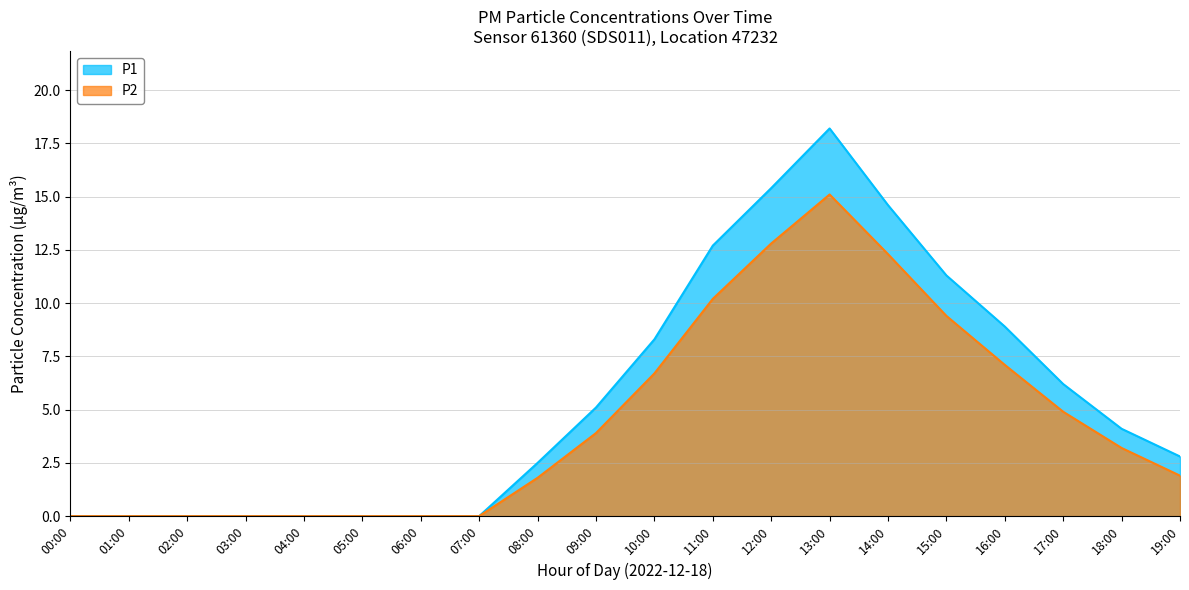

How many series are shown in this chart?

2